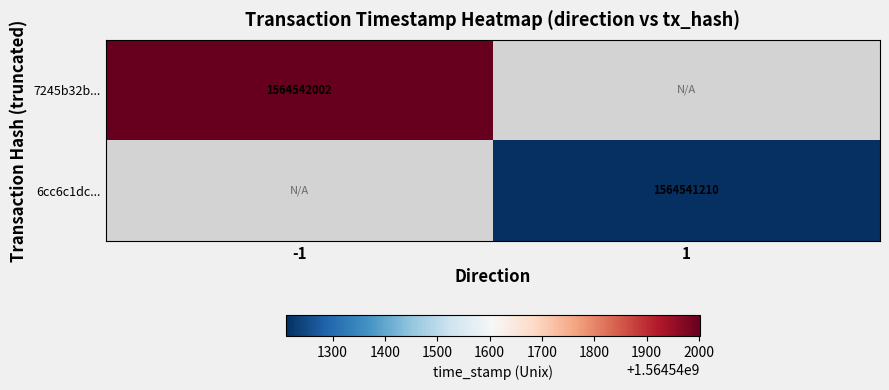

Which series changed the most between direction_-1 and direction_1?

7245b32baf439f3f78c594002768ac4f343d9c1